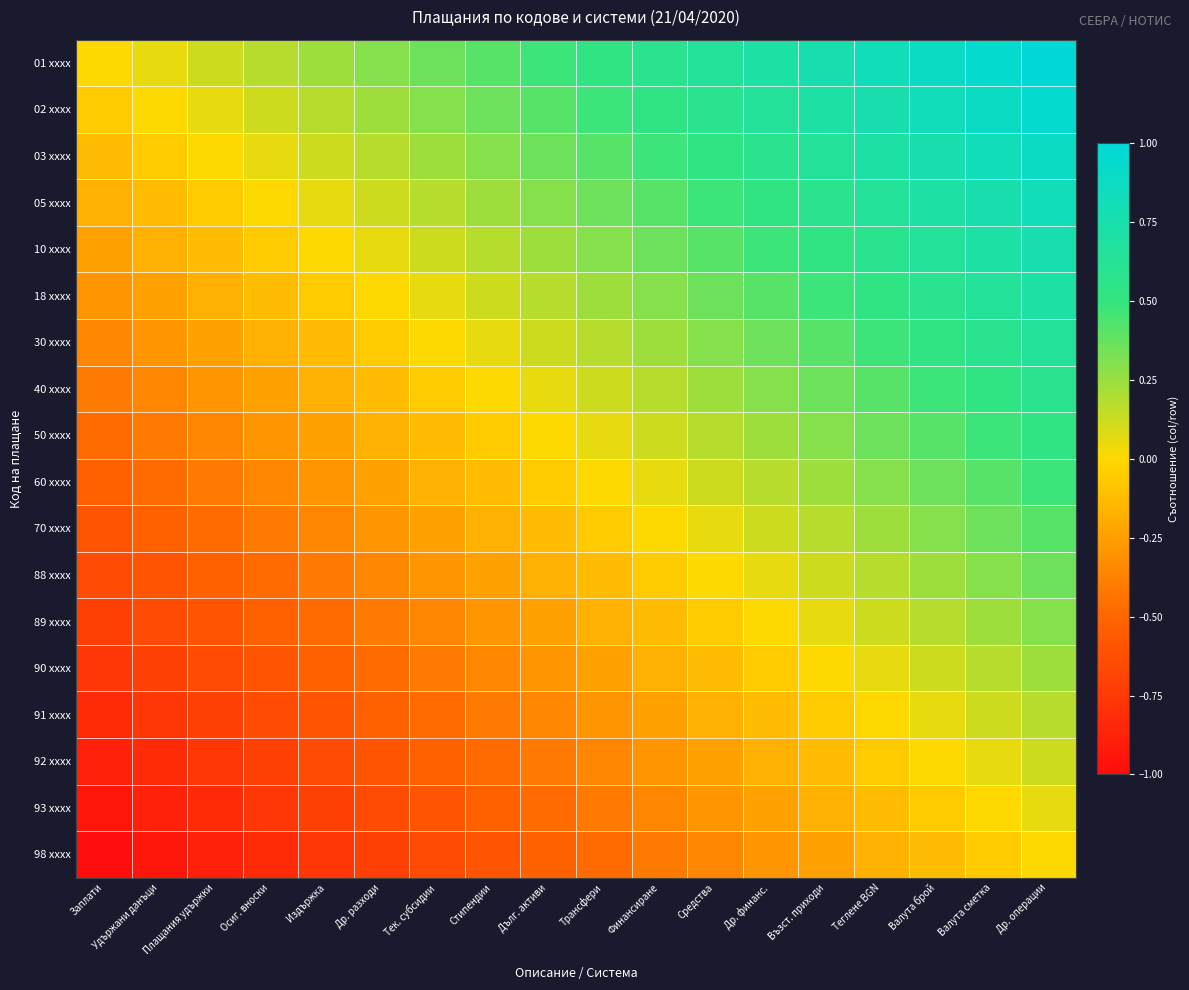

Rank the series at Дълг. активи from lowest to highest value.

98 xxxx, 93 xxxx, 92 xxxx, 91 xxxx, 90 xxxx, 89 xxxx, 88 xxxx, 70 xxxx, 60 xxxx, 50 xxxx, 40 xxxx, 30 xxxx, 18 xxxx, 10 xxxx, 05 xxxx, 03 xxxx, 02 xxxx, 01 xxxx